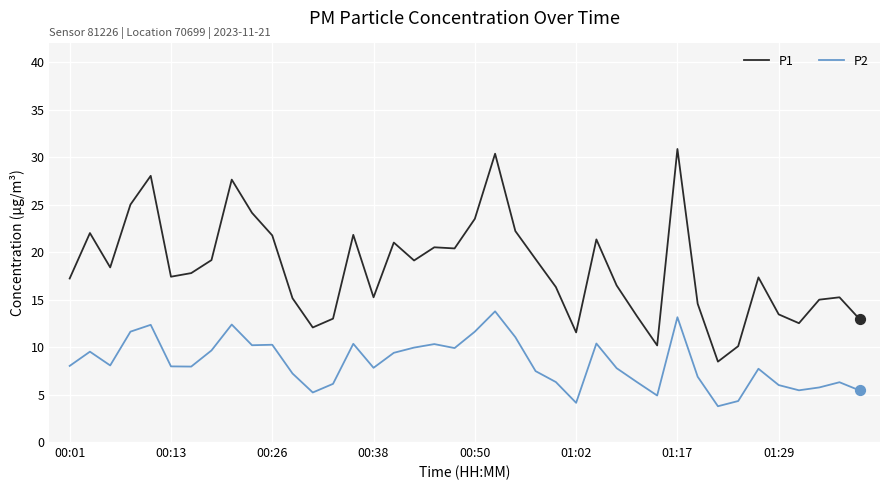

At how many categories does at least one series exceed 20?

15